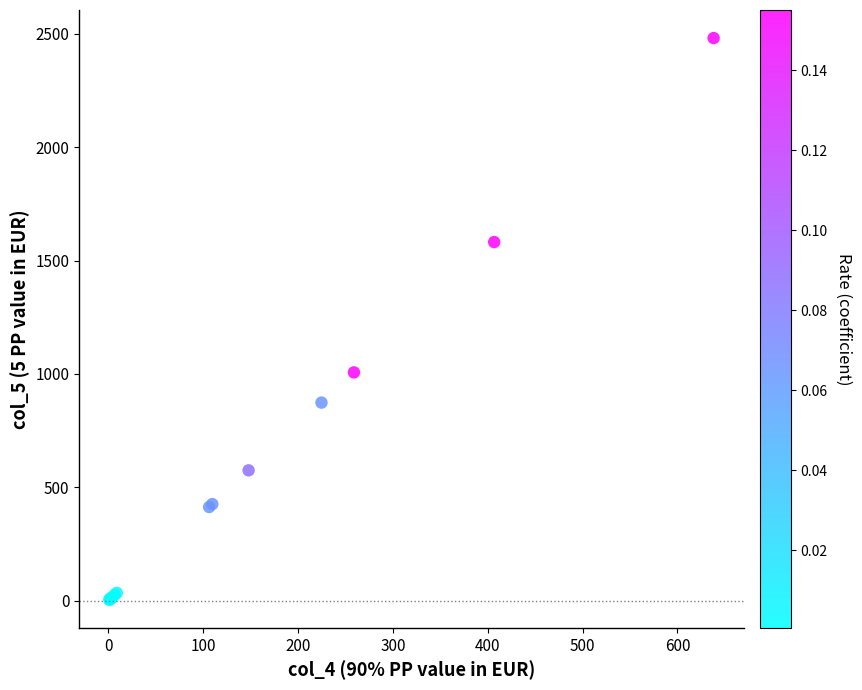

What Y value in the scatter plot is closest to 1242?

1007.0